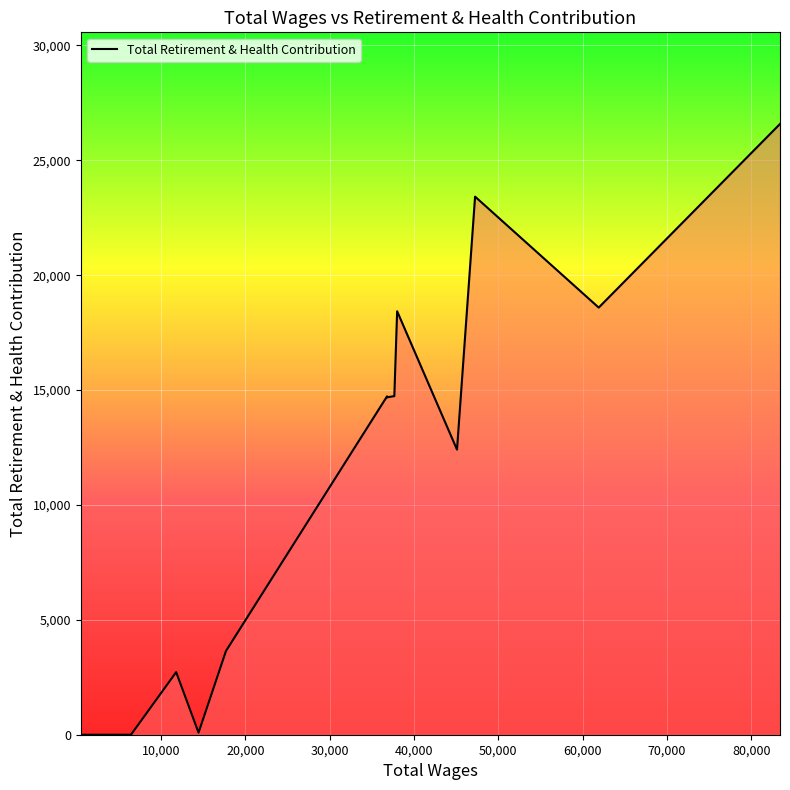

What is the maximum value shown in the chart?

26581